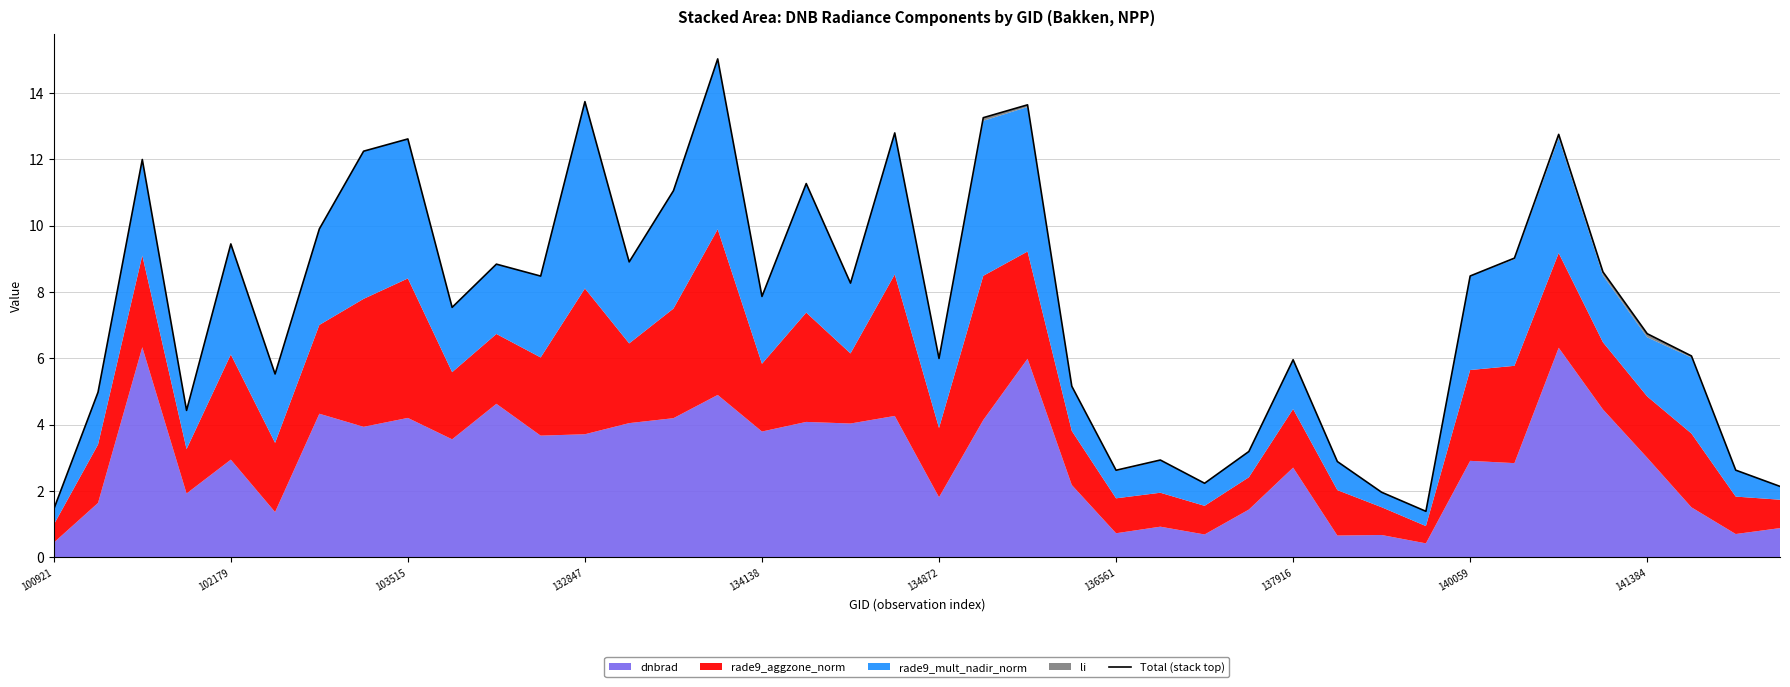

What is the maximum value shown in the chart?

15.0